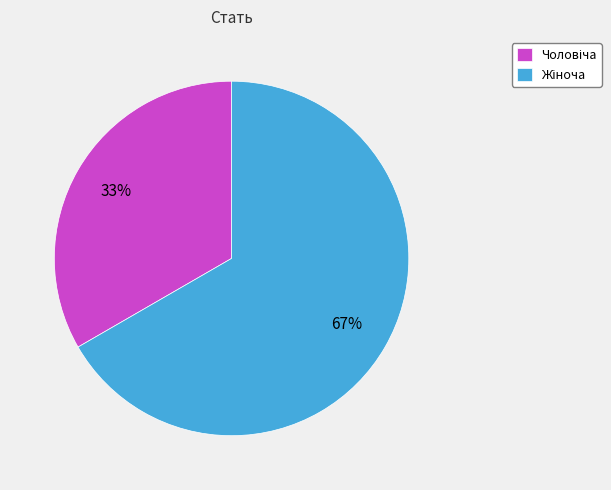

To the nearest percent, what is the average slice percentage?

50%